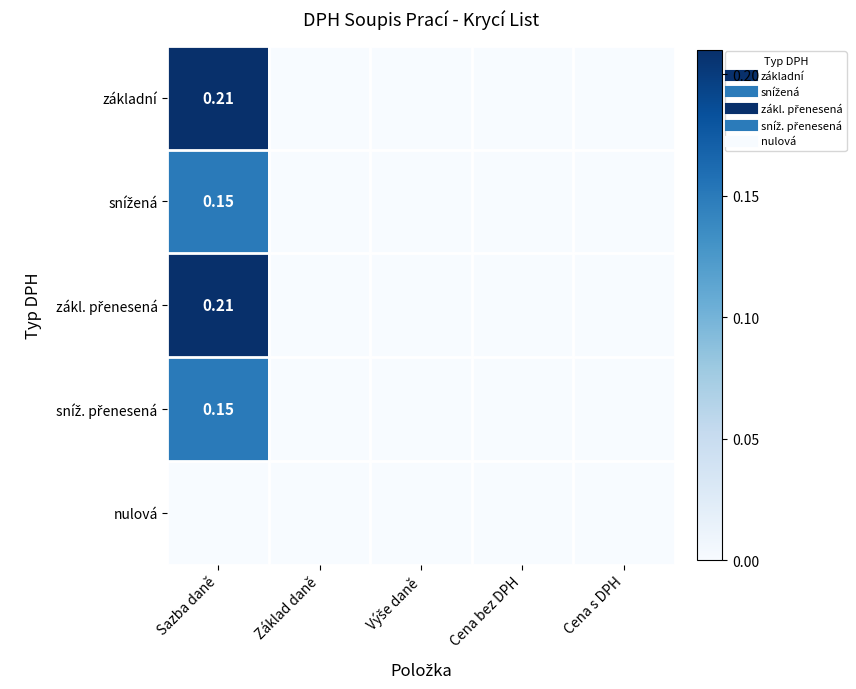

At Cena bez DPH, list the series in order from smallest to largest.

základní, snížená, zákl. přenesená, sníž. přenesená, nulová